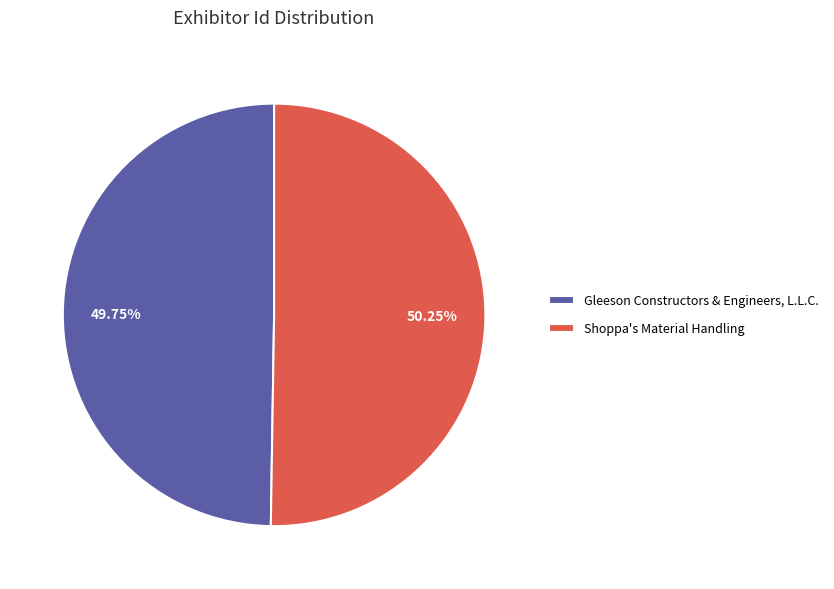

What percentage is the Gleeson Constructors & Engineers, L.L.C. slice, to the nearest percent?

50%